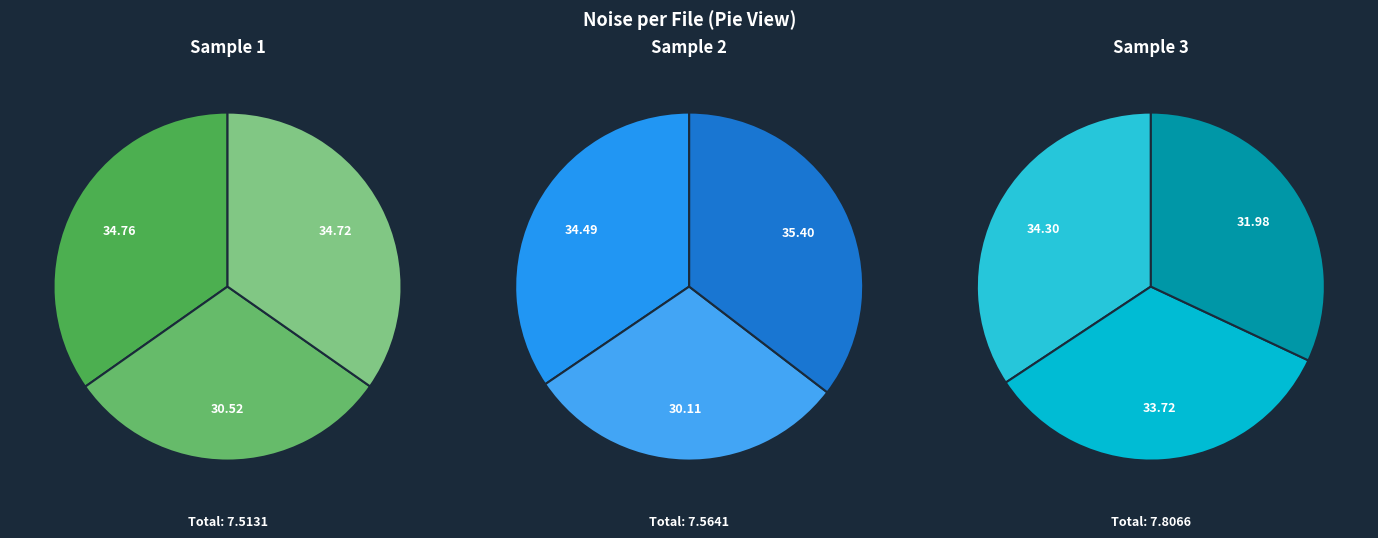

What portion of the pie excludes 20150912145307590?

85.2%